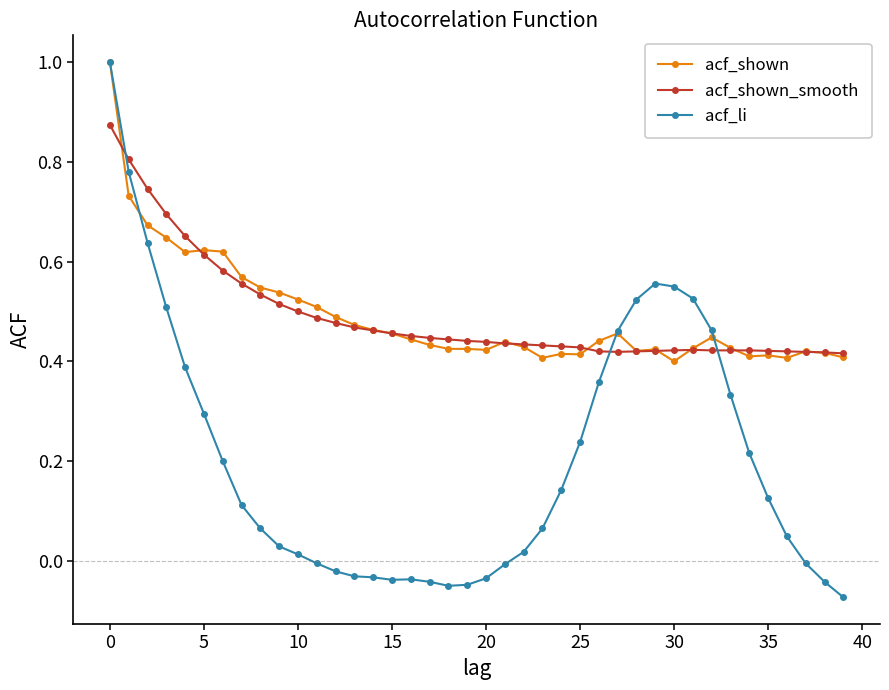

What is the sum of all acf_shown_smooth values?

19.7